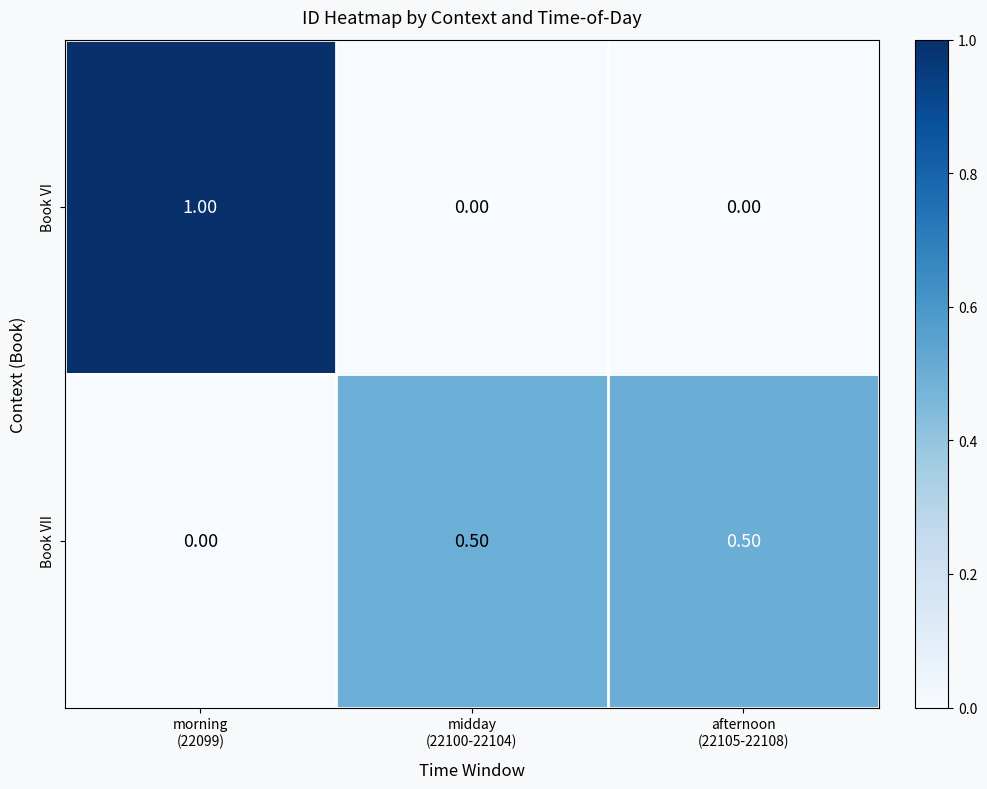

List the series in order of their peak value, lowest first.

Book VII, Book VI